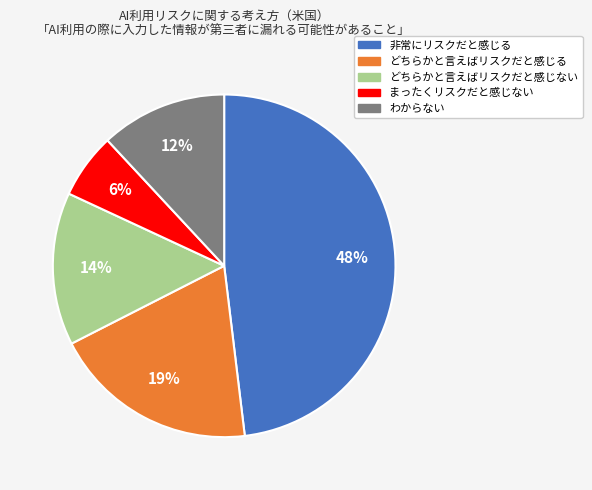

Is there any slice that represents more than half of the pie?

No